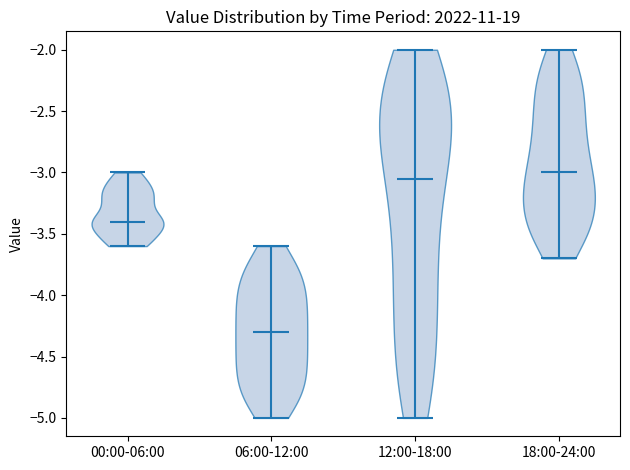

Reading left to right, read every violin against the y-axis: where its median line is, and the lowest and highest points it reaches. The values are not printed on the chart, so give them approximately, as read against the axis.

00:00-06:00: median line -3.40, lowest point -3.60, highest point -3.00
06:00-12:00: median line -4.30, lowest point -5.00, highest point -3.60
12:00-18:00: median line -3.05, lowest point -5.00, highest point -2.00
18:00-24:00: median line -3.00, lowest point -3.70, highest point -2.00